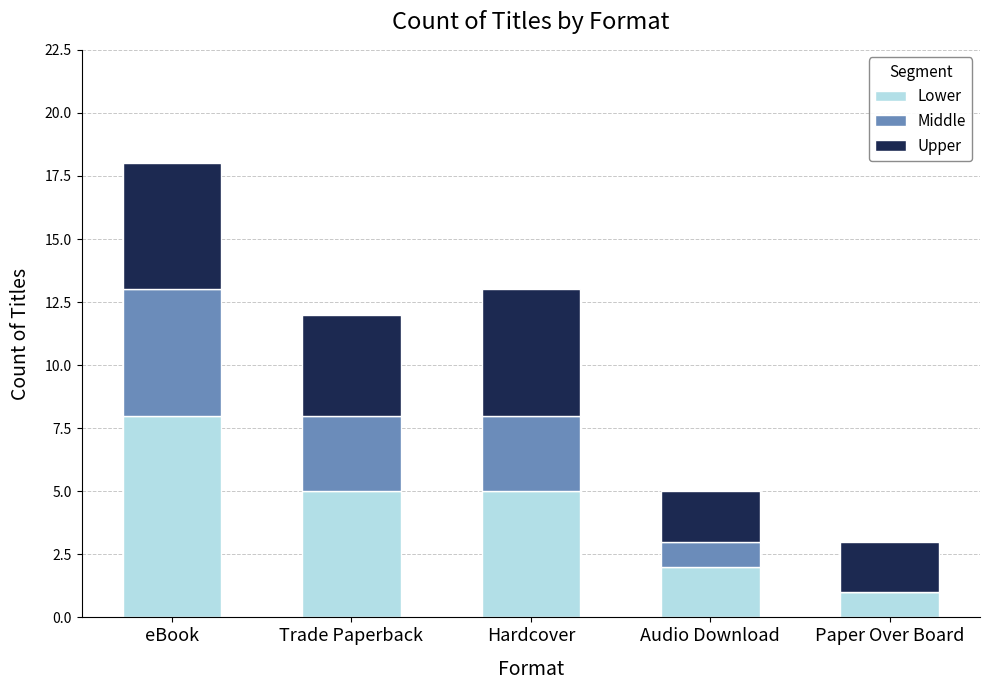

The value of Lower at Audio Download is 2. True or false?

True